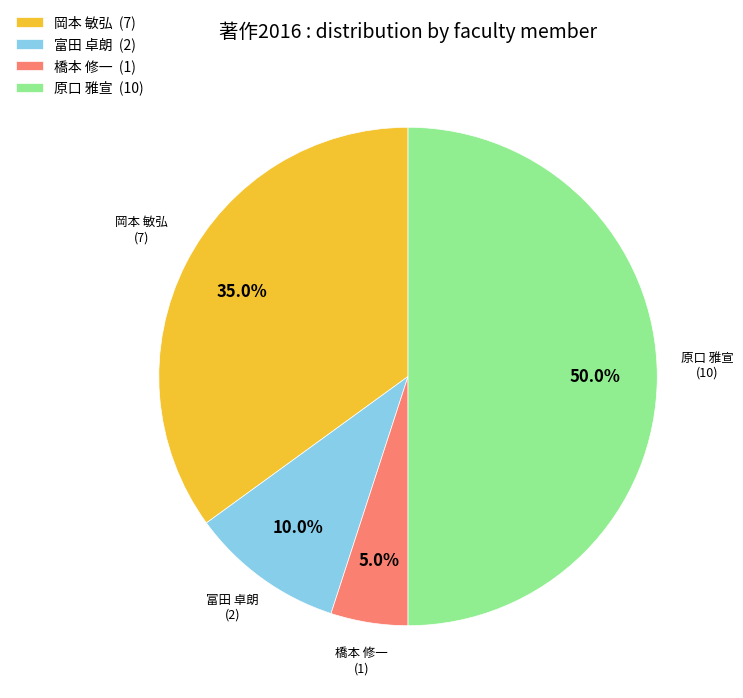

Which has a higher value, 岡本 敏弘 (7) or 原口 雅宣 (10)?

原口 雅宣 (10)